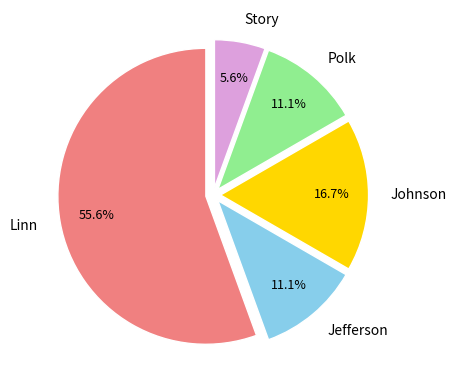

To the nearest percent, what is the combined percentage of Jefferson and Linn?

67%